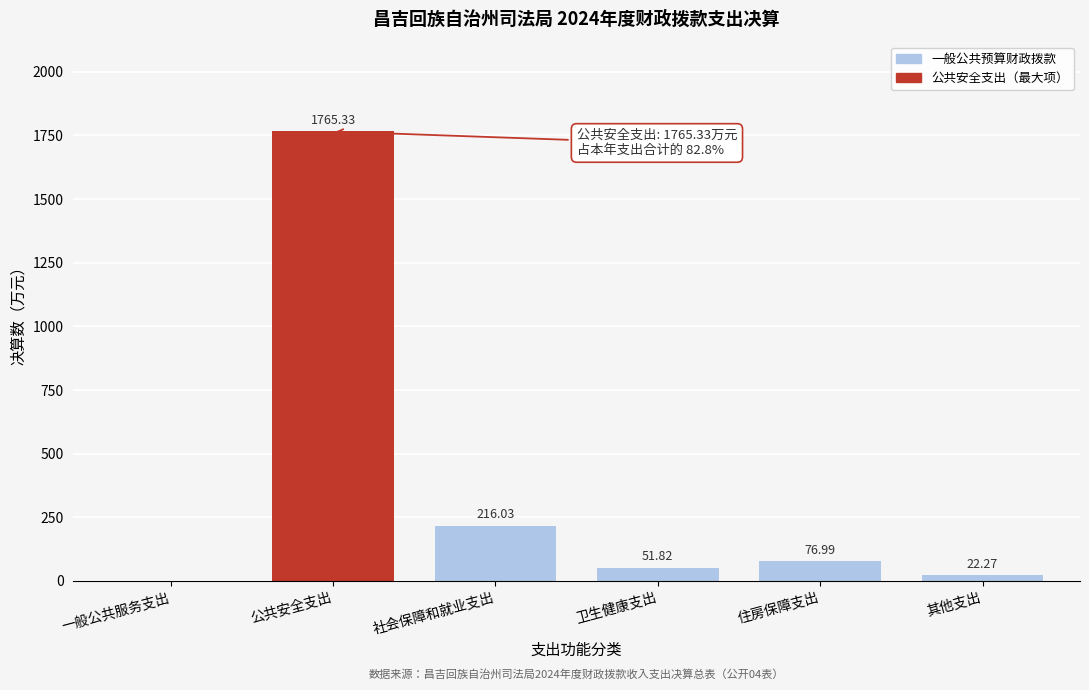

Between 社会保障和就业支出 and 住房保障支出, which is larger?

社会保障和就业支出